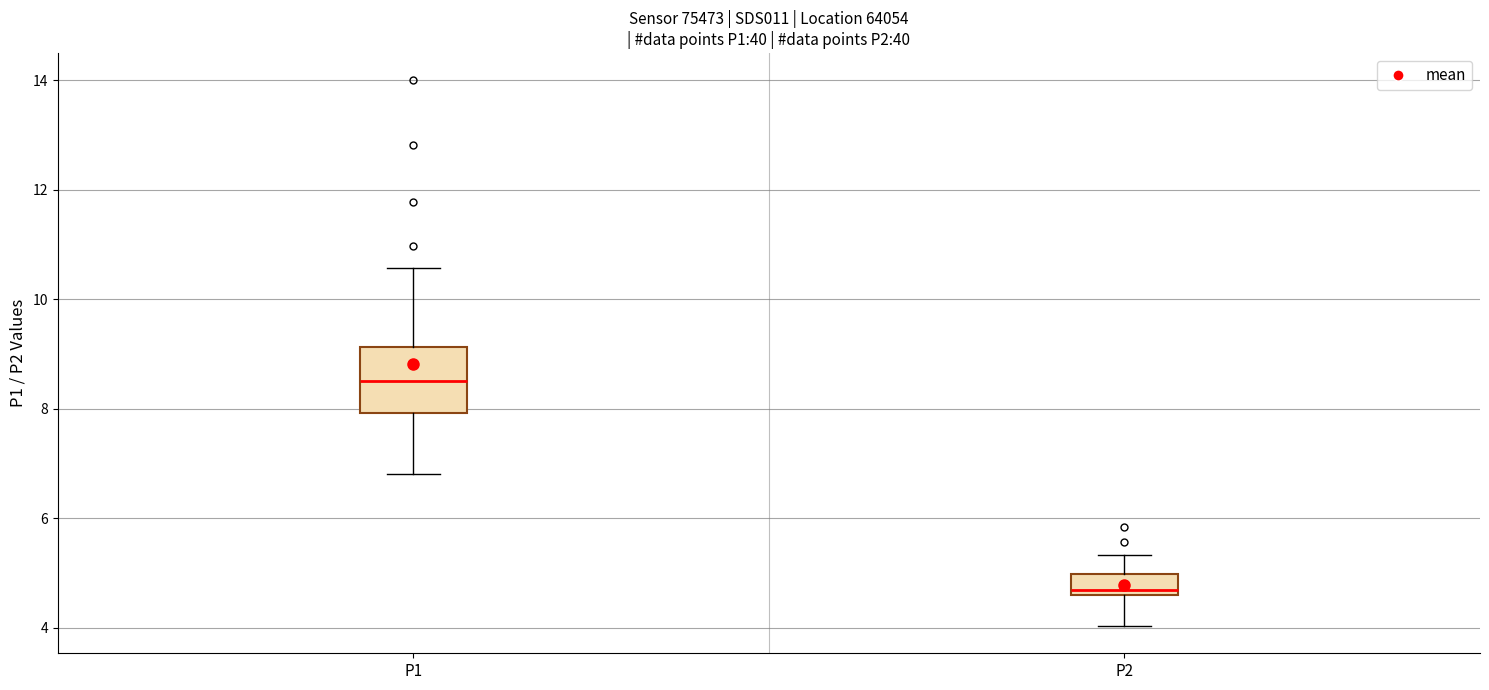

Which box's median line is the highest?

P1